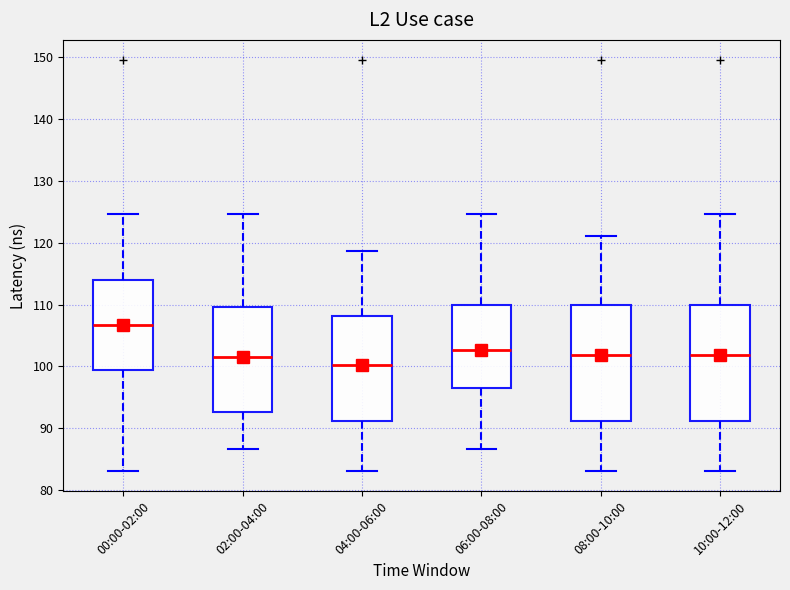

Which box's median line is the highest?

00:00-02:00